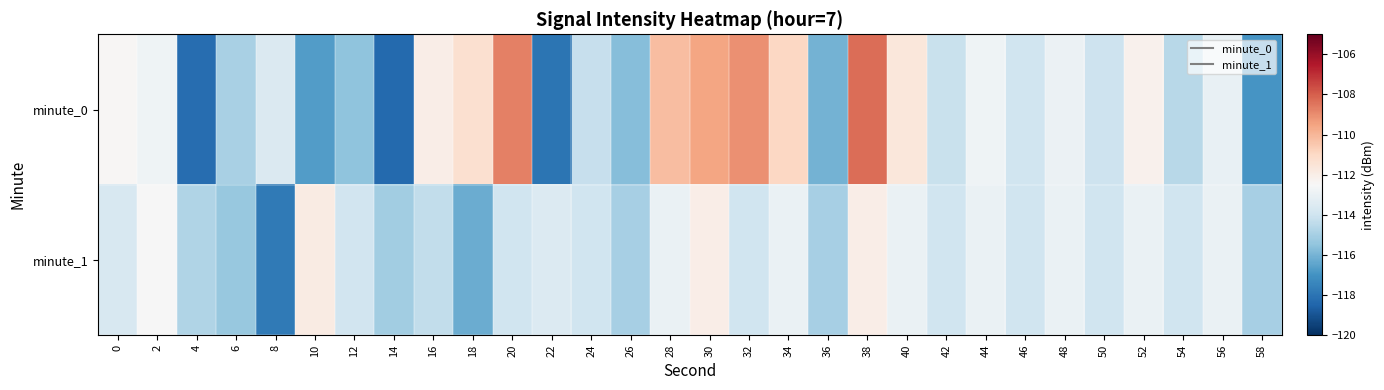

Between 22 and 38, which series saw the biggest shift?

minute_0